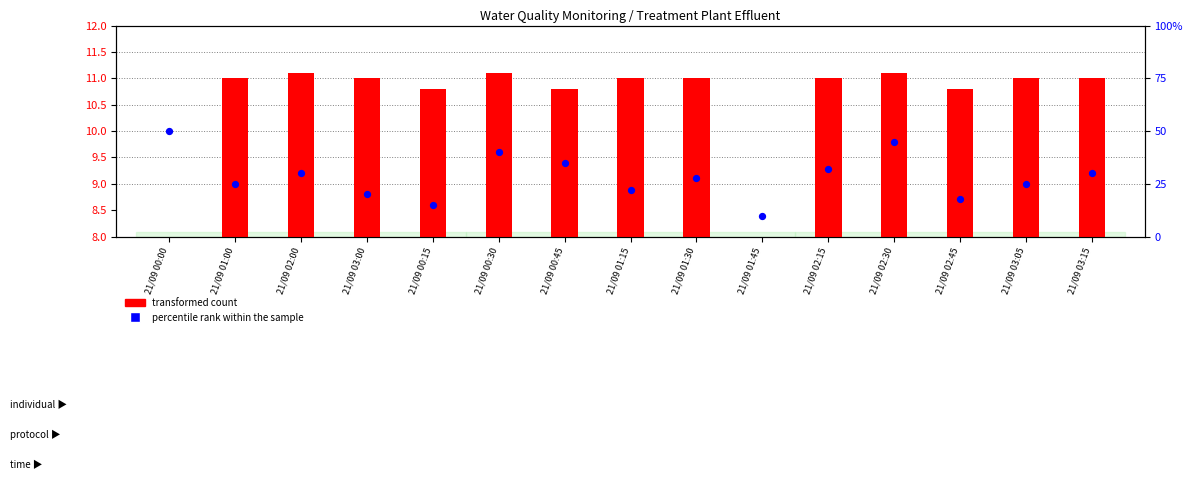

What is the change in value from 21/09 01:15 to 21/09 01:45?

-12